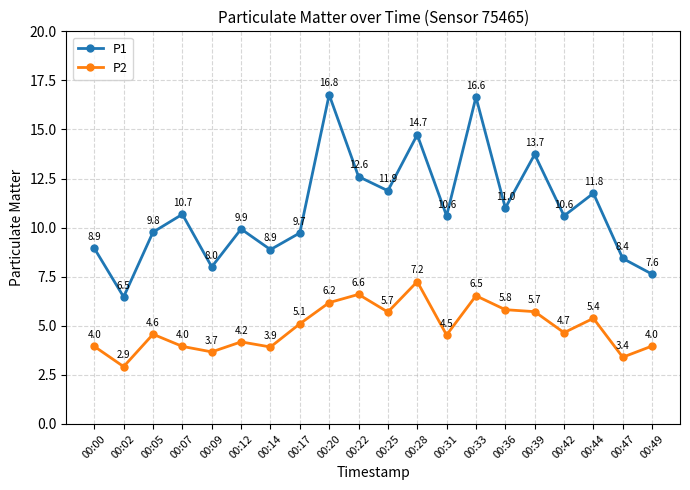

What is the difference between the P1 values at 00:47 and 00:42?

2.2